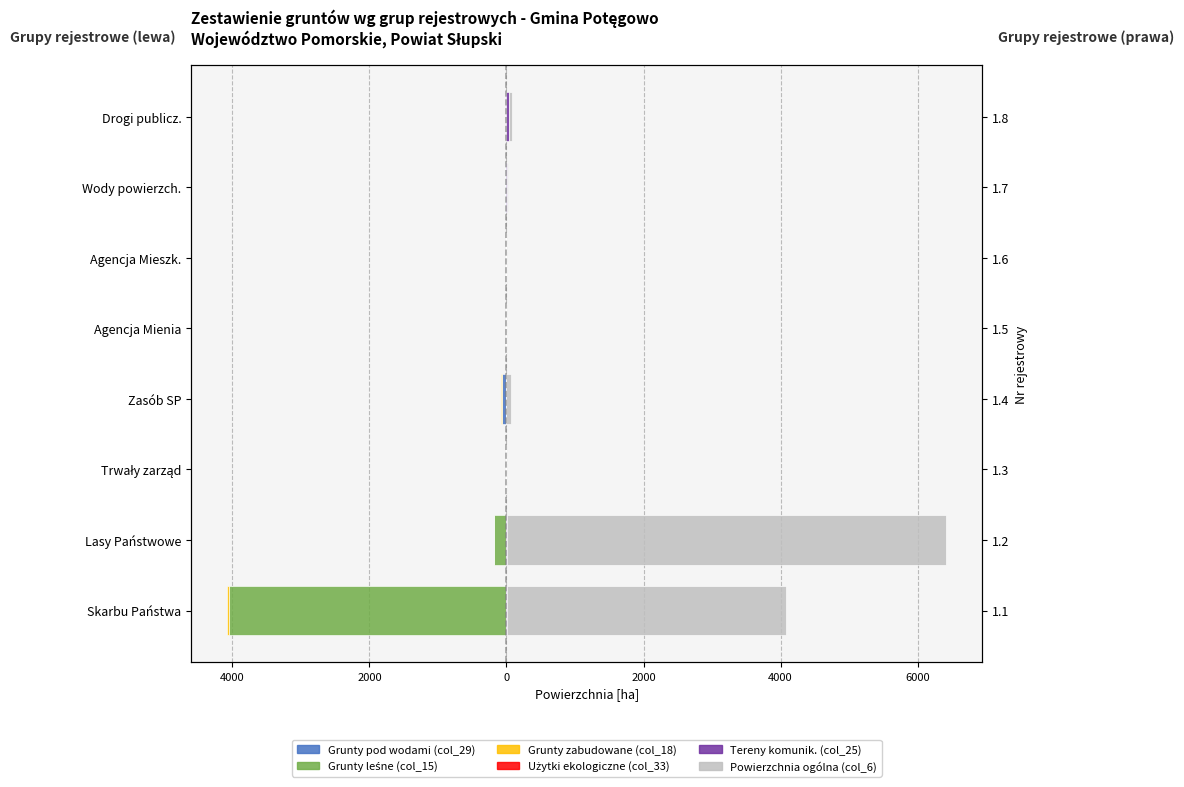

Which series has the largest total across all categories?

Powierzchnia ogólna (col_6)